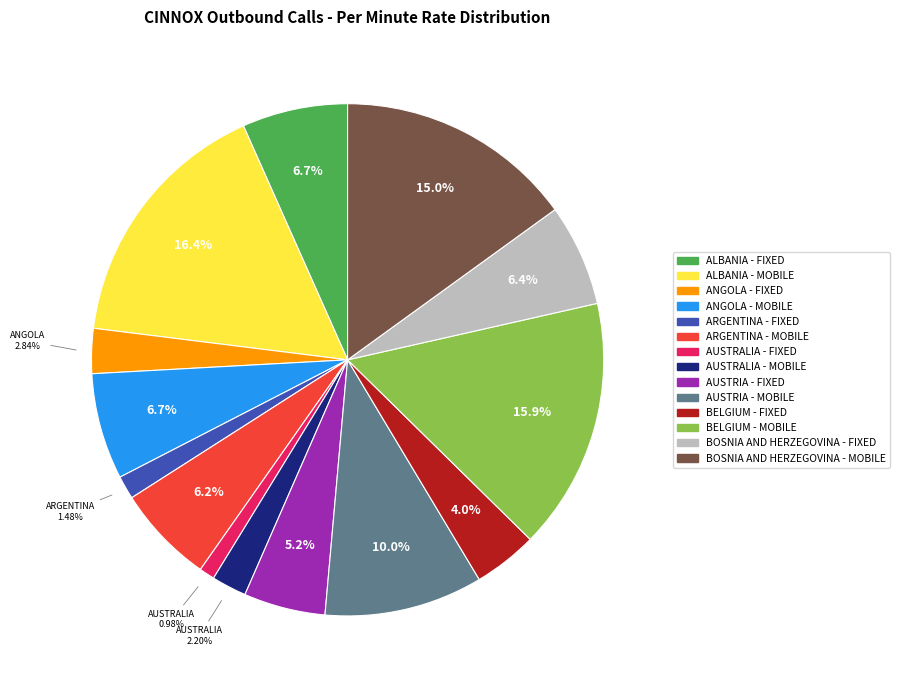

Do ANGOLA - FIXED and AUSTRALIA - MOBILE together represent more than half of the pie?

No